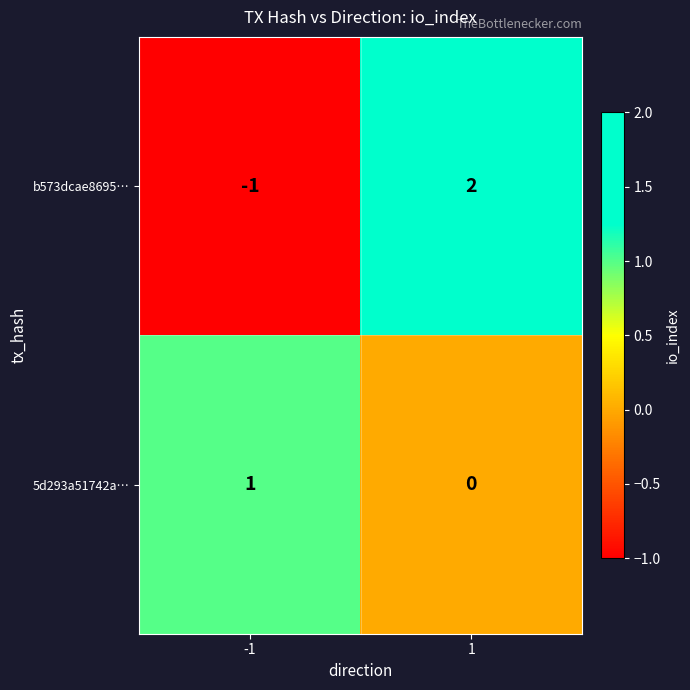

Count the number of data series in this chart.

2